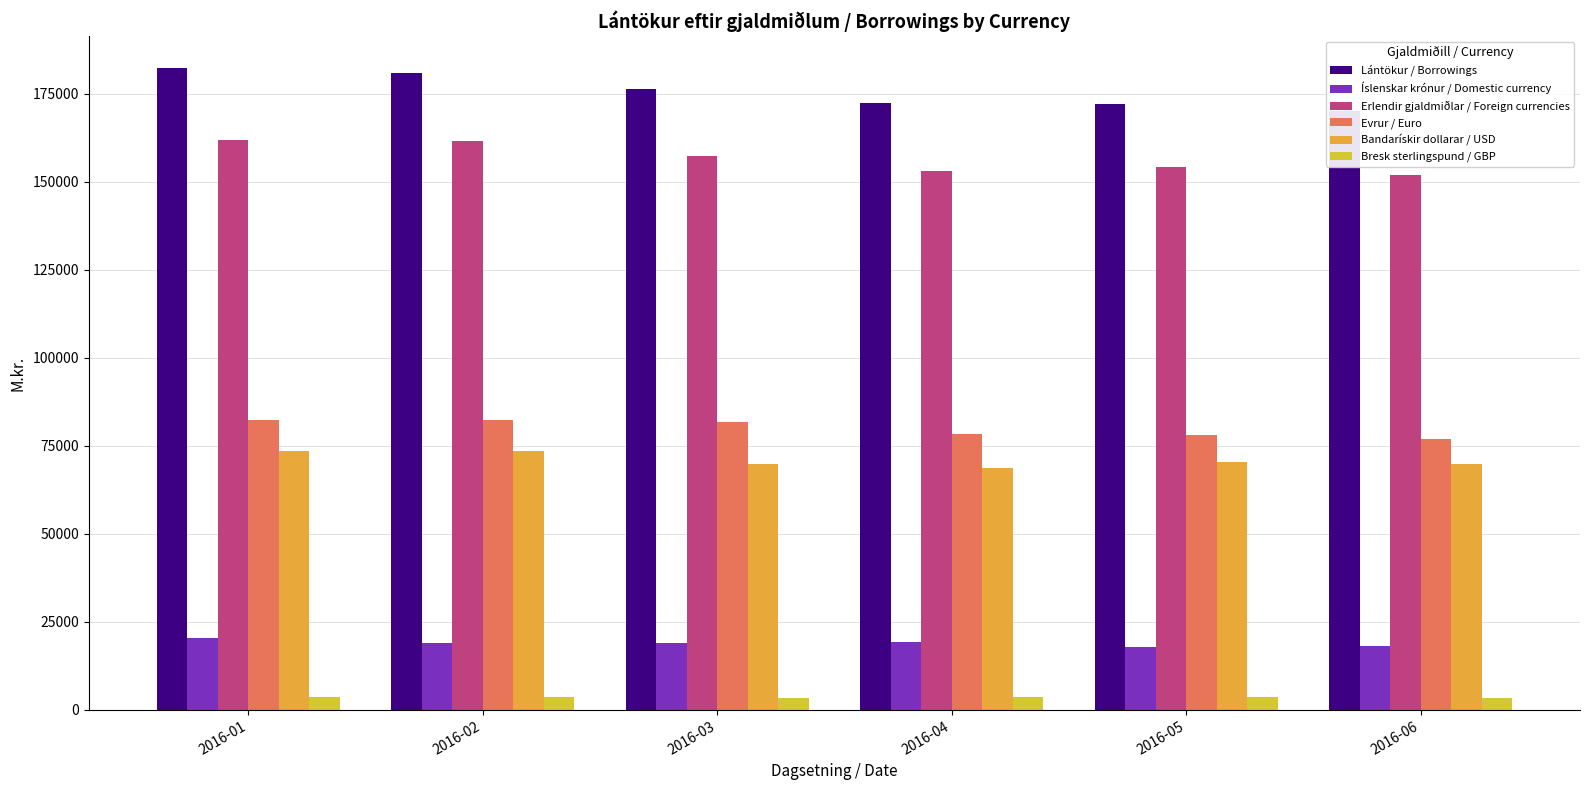

Where does the Evrur / Euro series first go above 81753?

2016-01